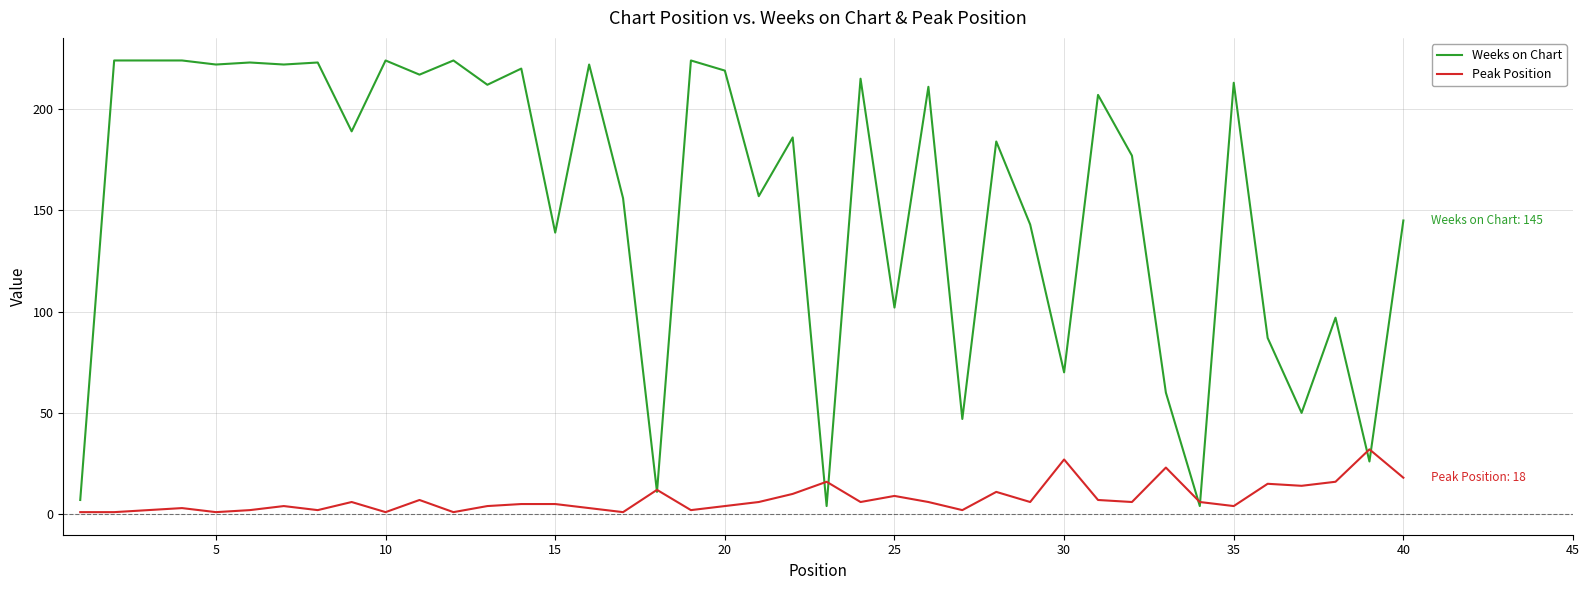

Which series has the largest range (max minus min)?

Weeks on Chart